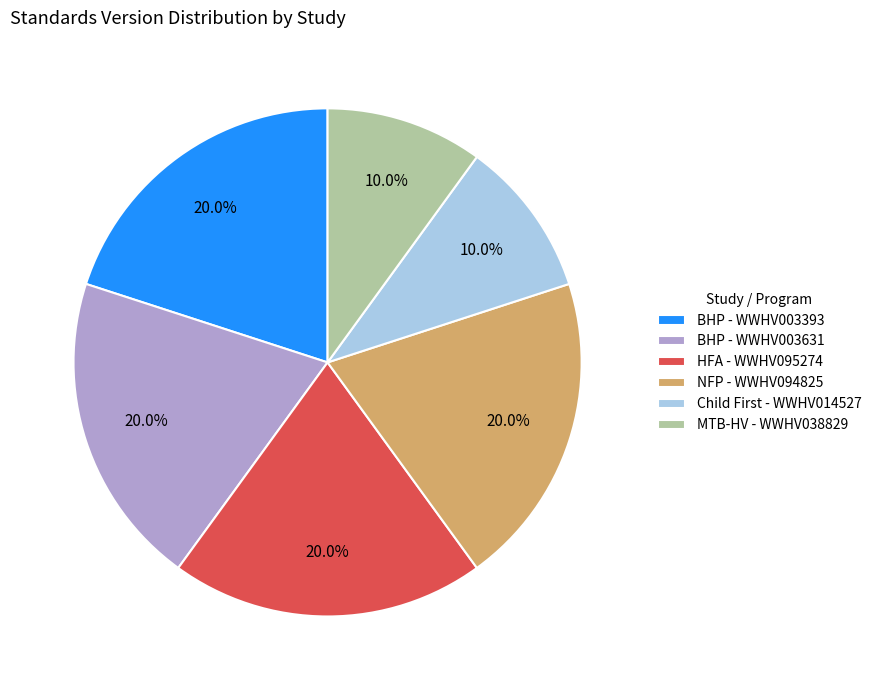

Is there a majority slice in this chart?

No